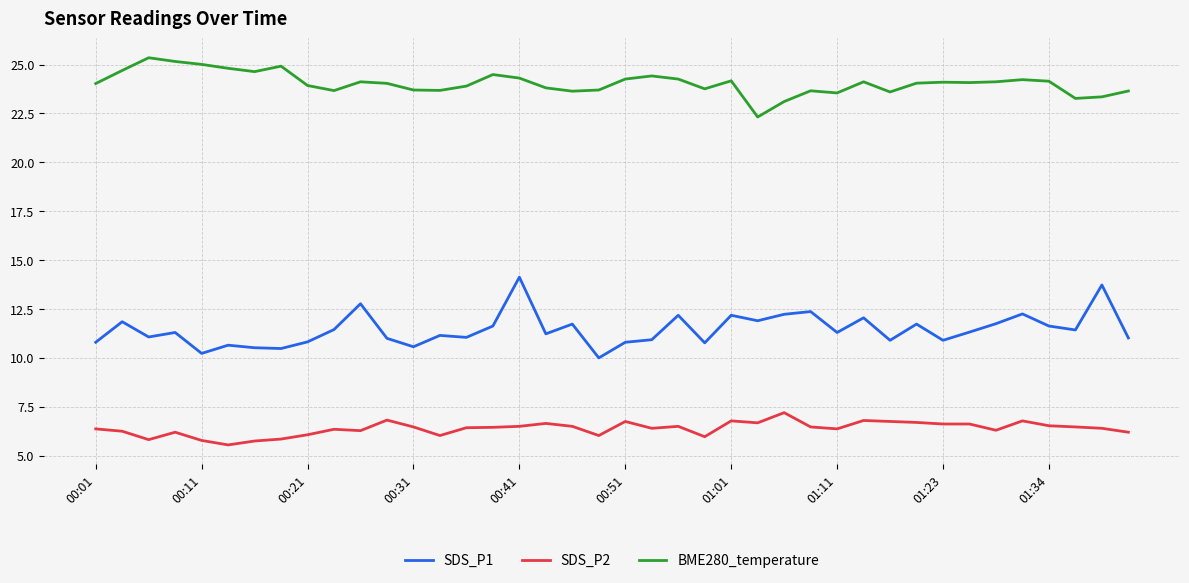

List the series in order of their overall mean, lowest first.

SDS_P2, SDS_P1, BME280_temperature